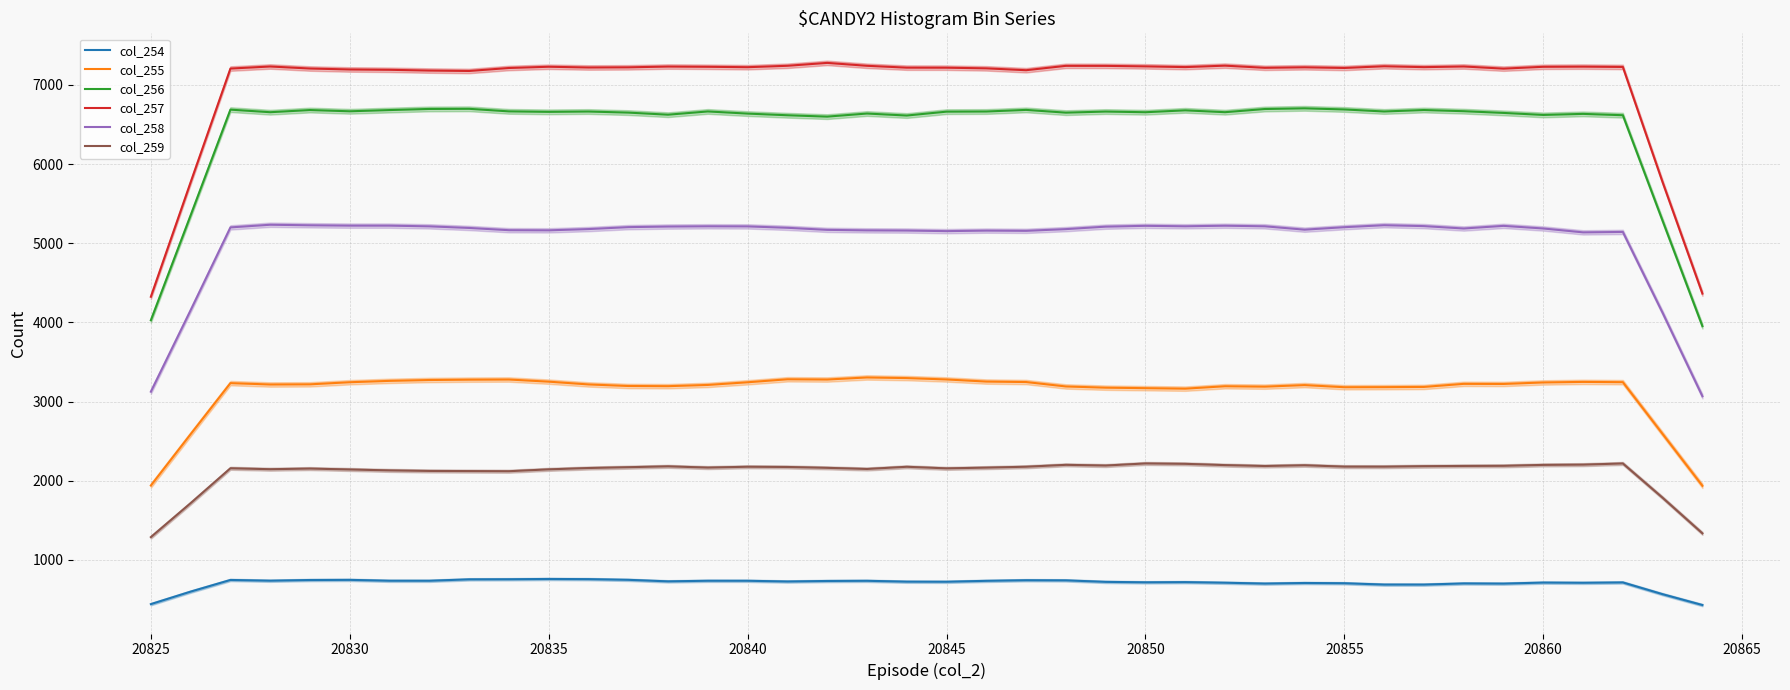

What is the maximum value for col_256?

6704.2